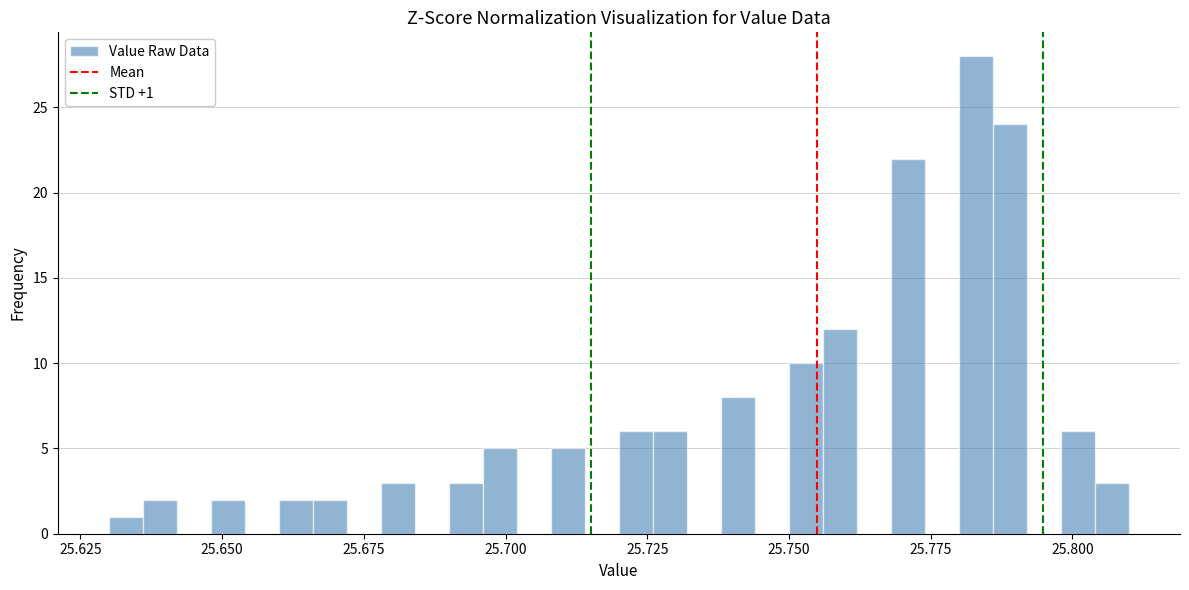

Around what value on the x-axis is the tallest bar? Give the approximate position of its centre, as read against the axis.

25.785